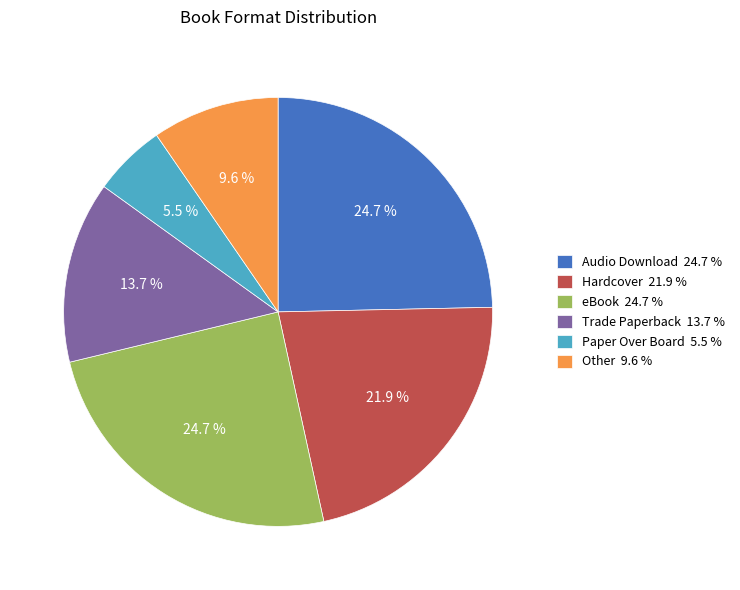

Which slice is the smallest?

Paper Over Board